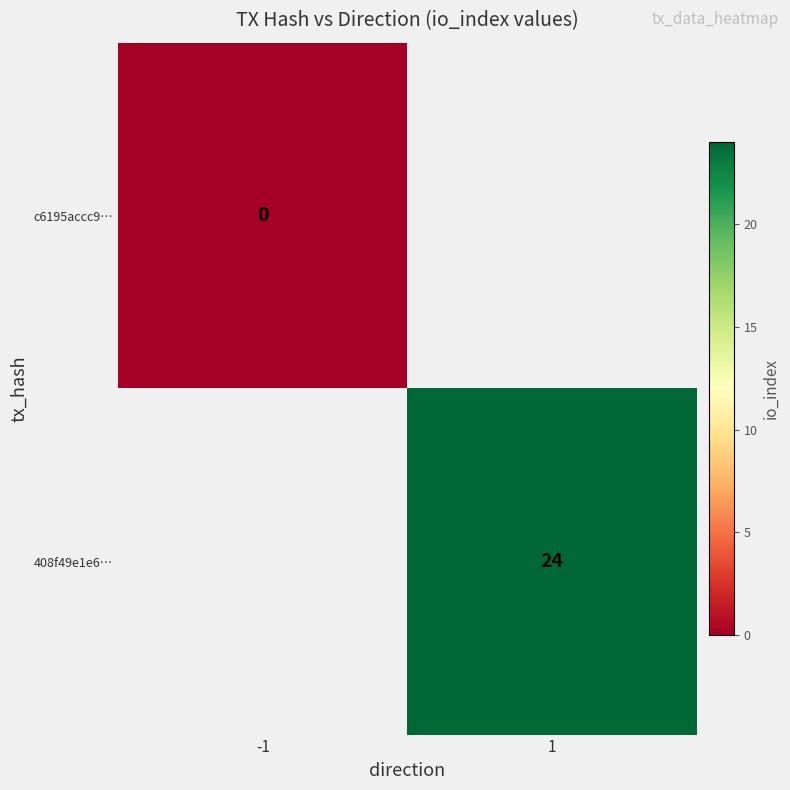

The value of 408f49e1e6… at 1 is 33. True or false?

False